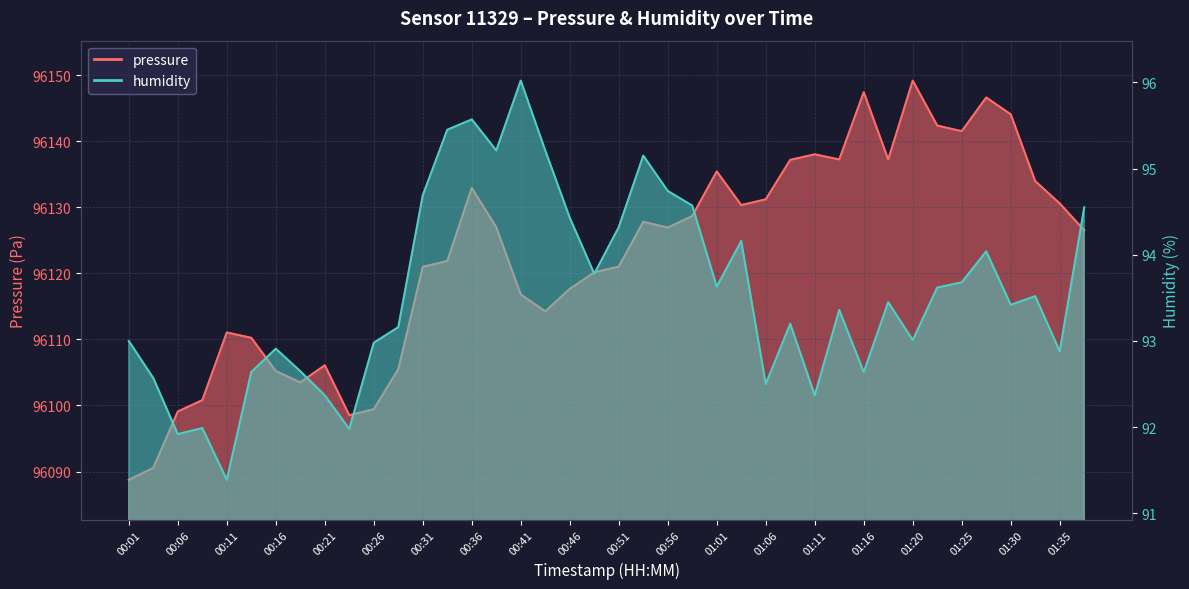

At which category does the chart reach its peak across all series?

01:20